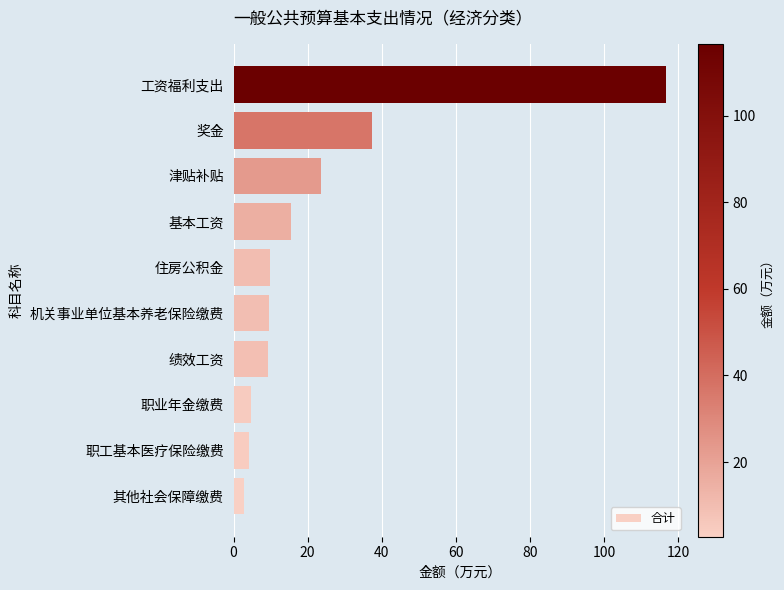

Read the value at 工资福利支出.

116.6